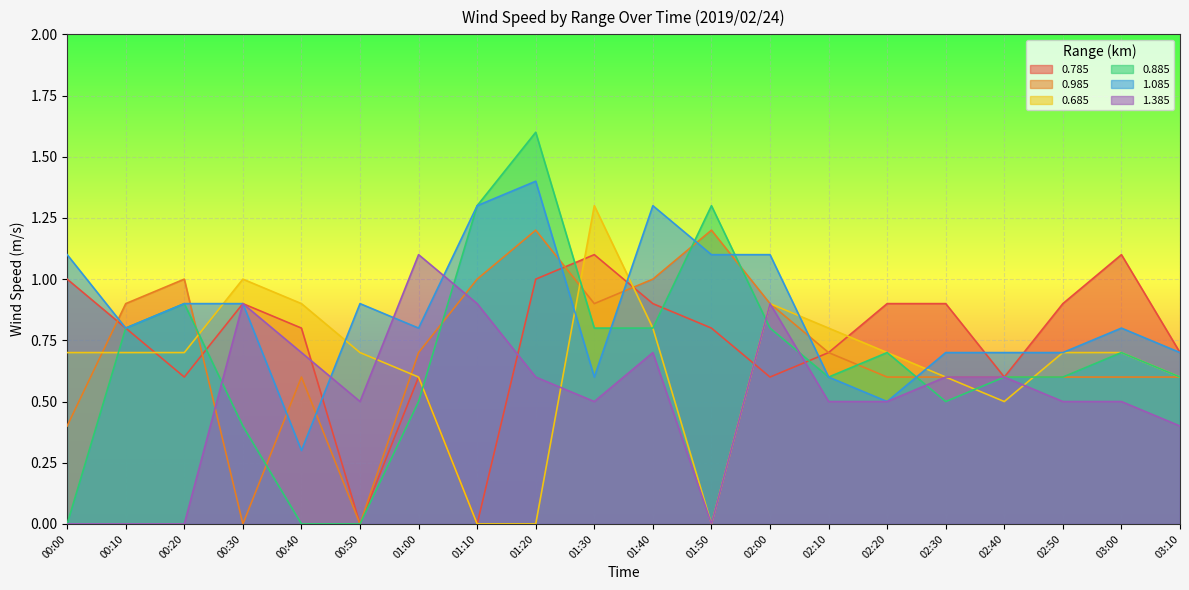

How many distinct data groups are displayed?

6